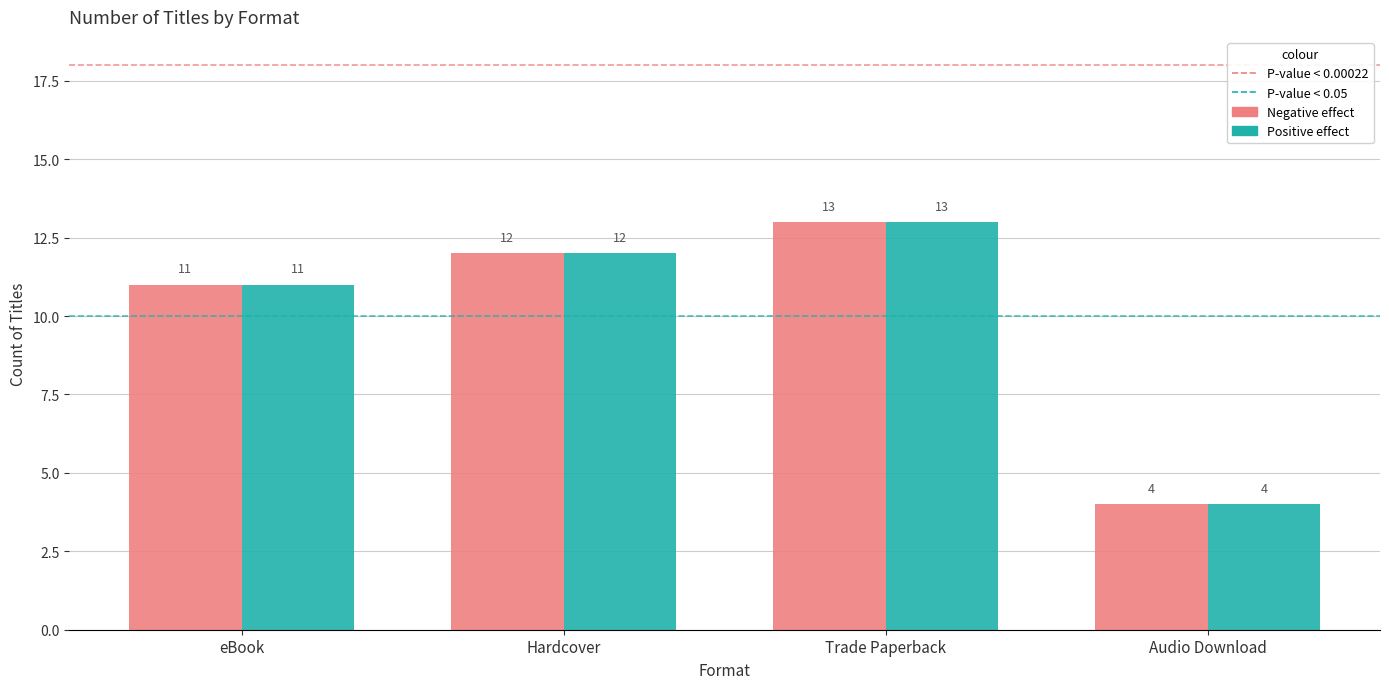

What is the total value across all series at Trade Paperback?

26